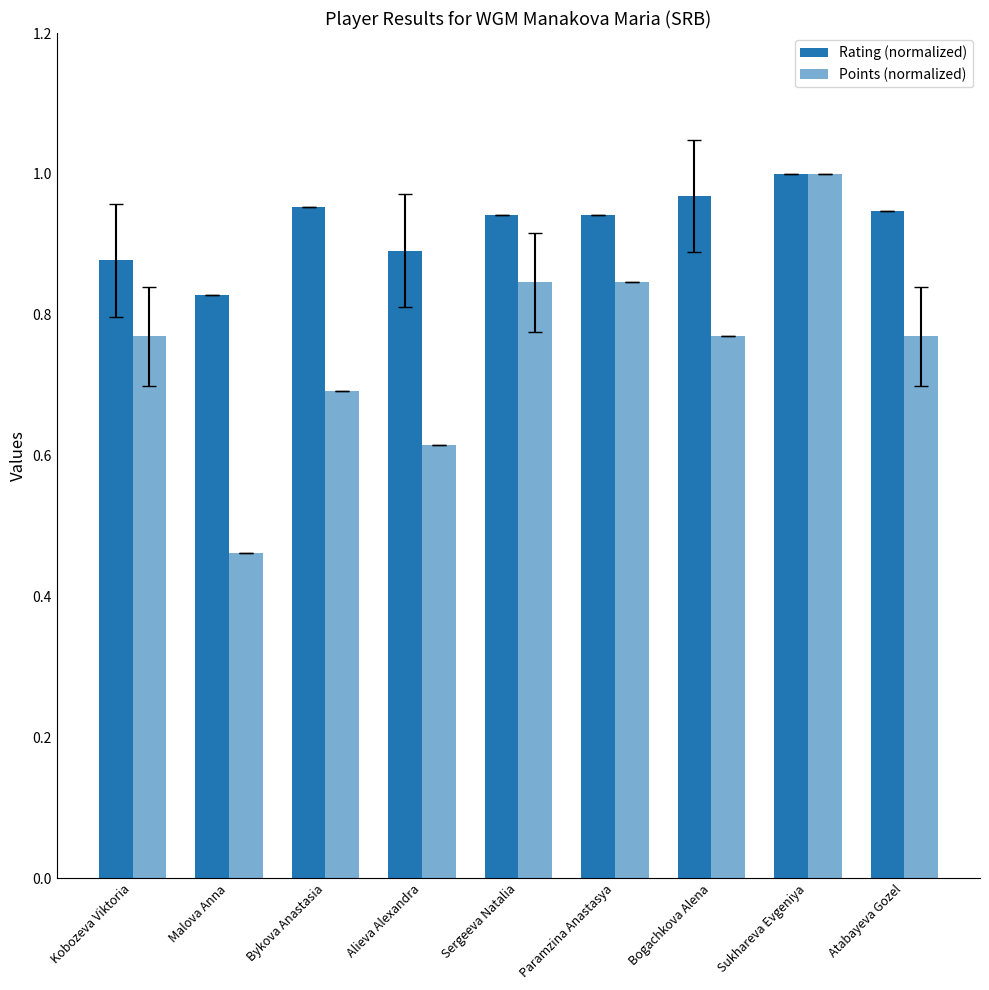

Reading left to right, what are all the values shown in this chart?

Rating (normalized): Kobozeva Viktoria=0.9	Malova Anna=0.8	Bykova Anastasia=1.0	Alieva Alexandra=0.9	Sergeeva Natalia=0.9	Paramzina Anastasya=0.9	Bogachkova Alena=1.0	Sukhareva Evgeniya=1.0	Atabayeva Gozel=0.9
Points (normalized): Kobozeva Viktoria=0.8	Malova Anna=0.5	Bykova Anastasia=0.7	Alieva Alexandra=0.6	Sergeeva Natalia=0.8	Paramzina Anastasya=0.8	Bogachkova Alena=0.8	Sukhareva Evgeniya=1.0	Atabayeva Gozel=0.8